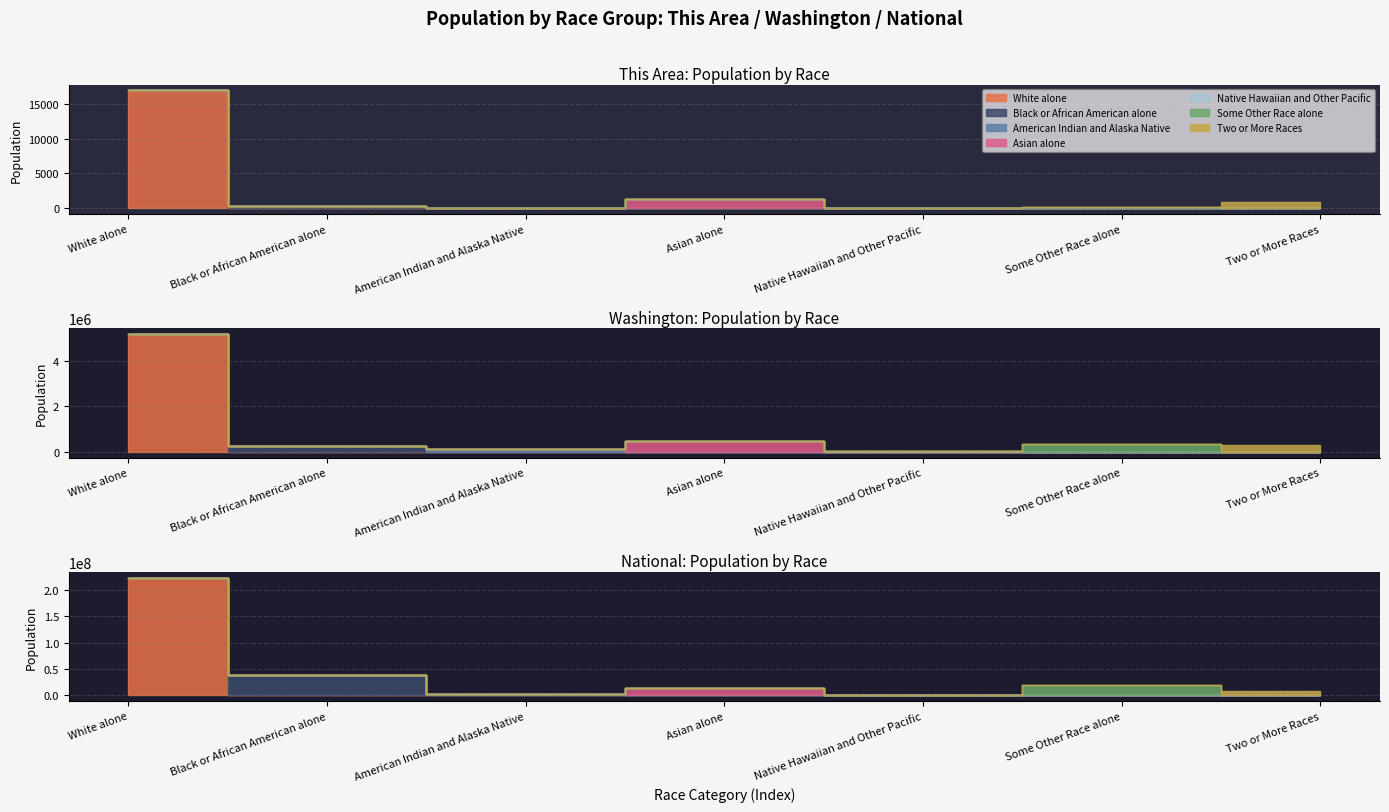

True or false: National has a value of 20018514 at Asian alone.

False